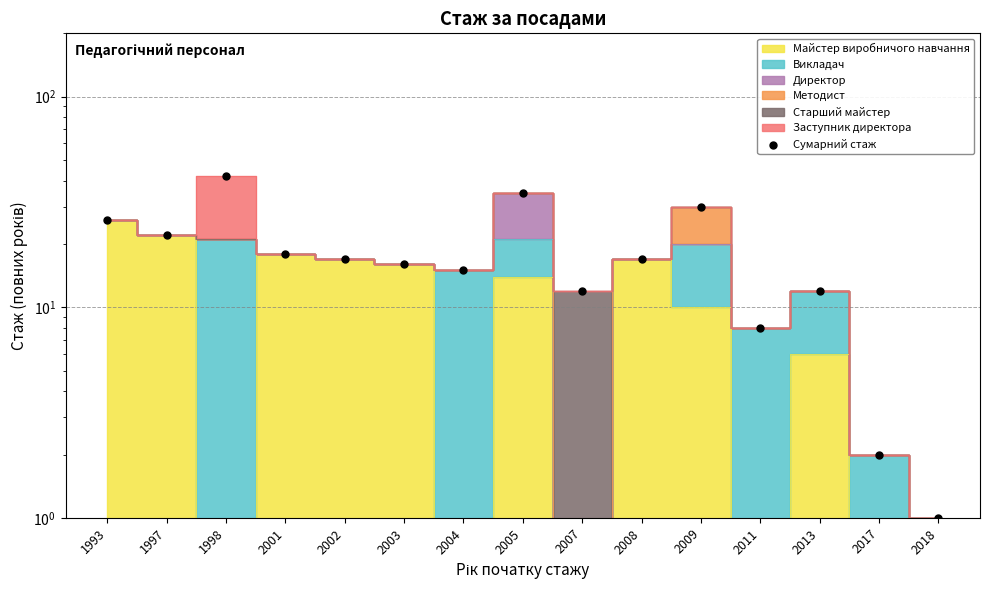

Approximately how many times larger is the value at 2002 compared to 2005?

0.5